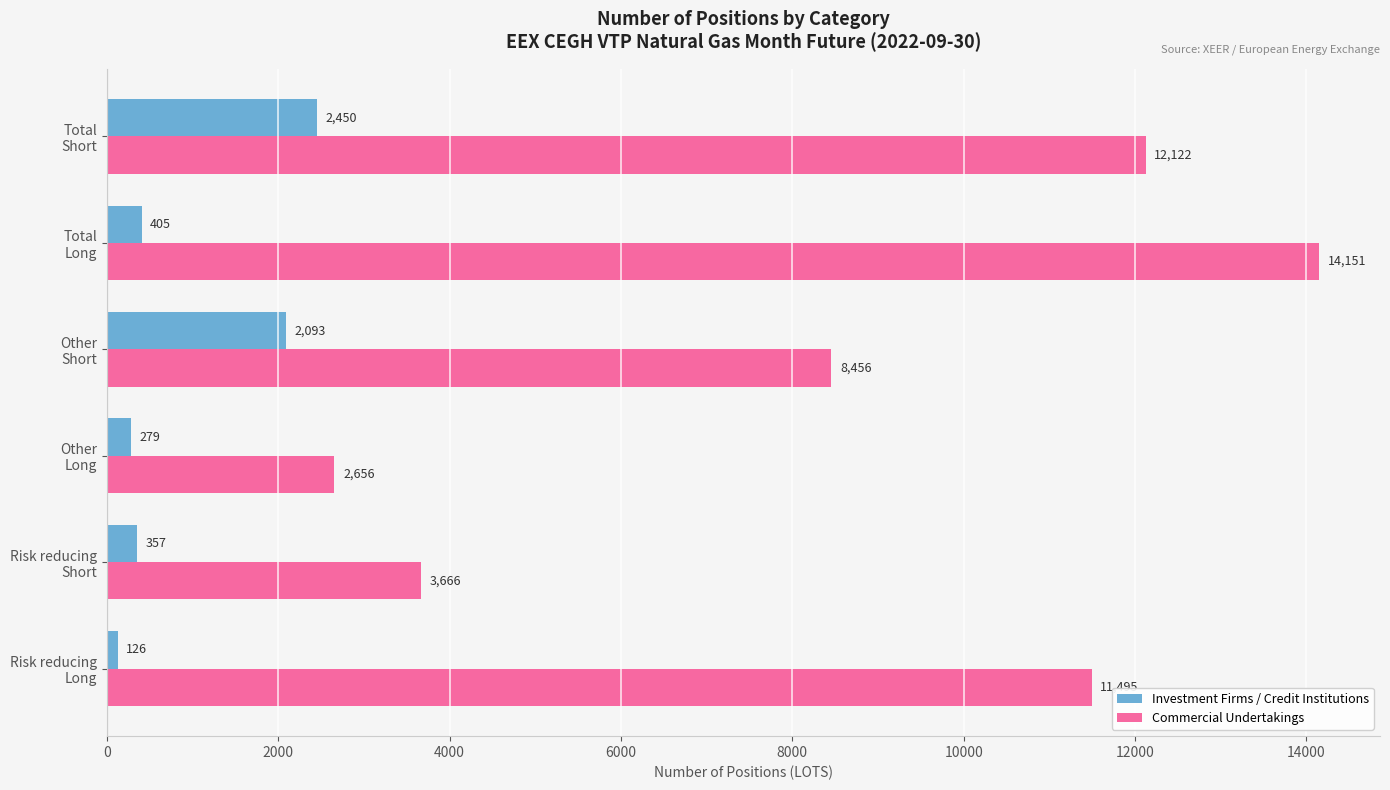

What is the highest value of the Commercial Undertakings series?

14151